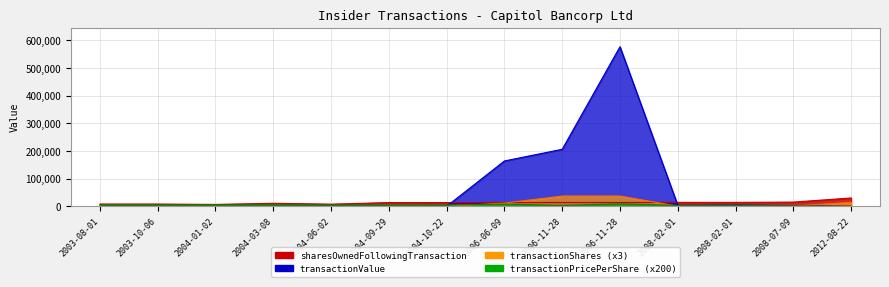

How many values in the transactionShares series exceed 732?

5